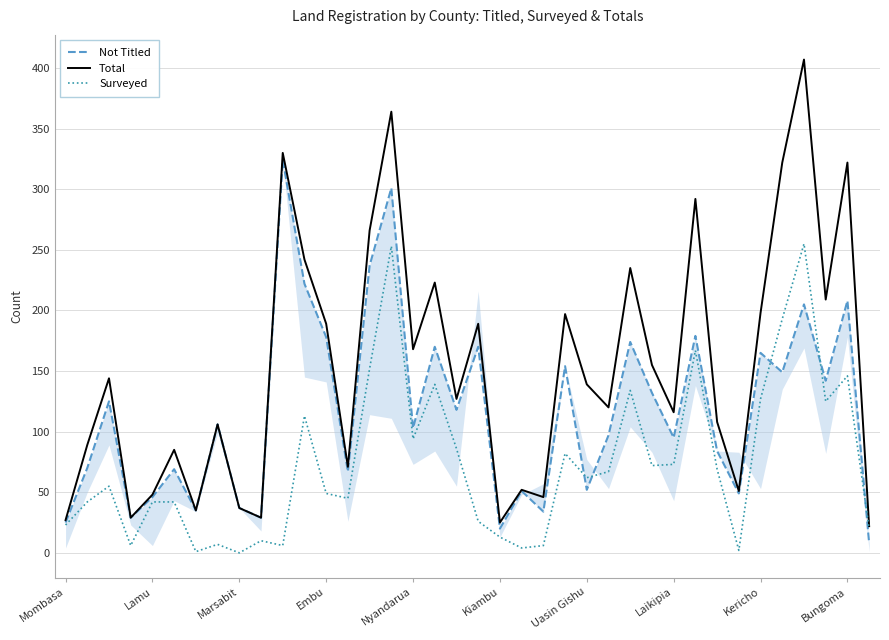

What is the sum of all Total values?

5814